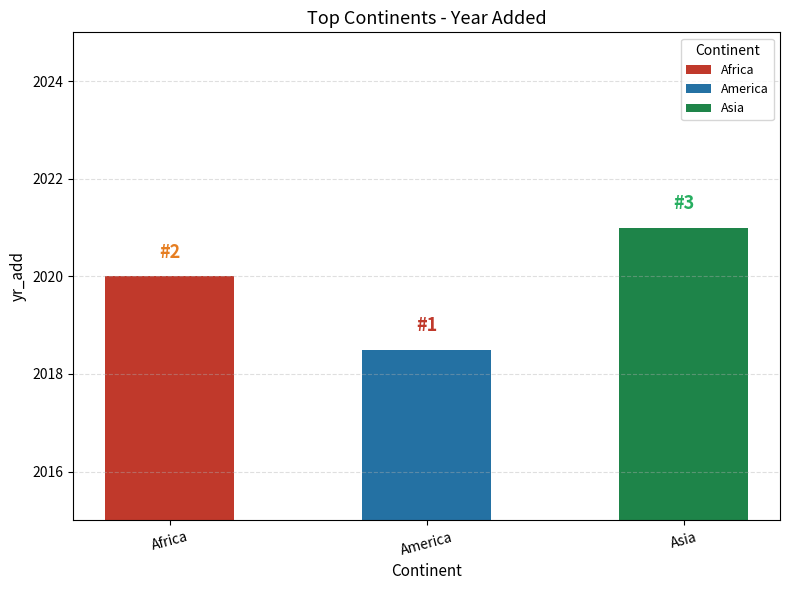

What is the label of the 2nd bar from the right?

America